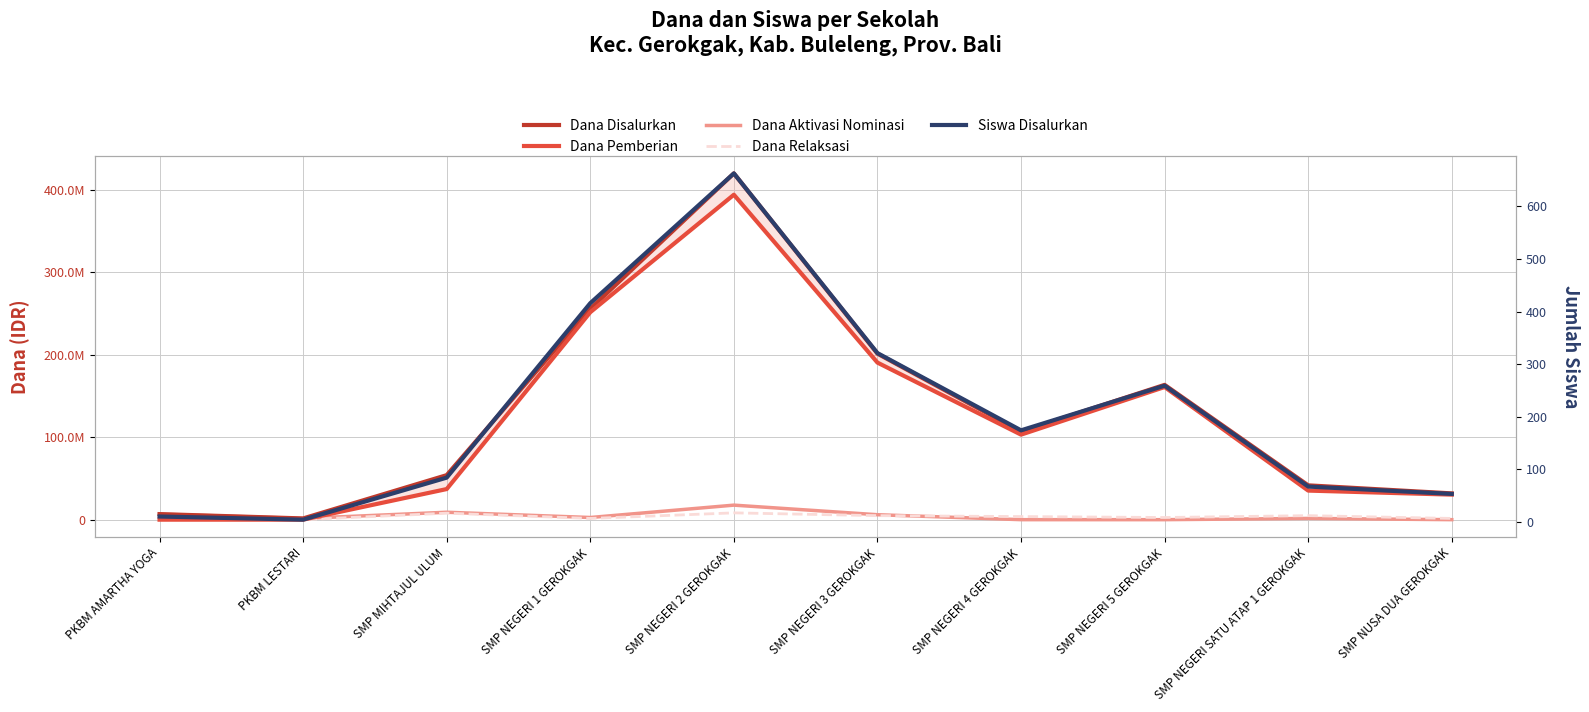

Where is the first local maximum for Dana Aktivasi Nominasi?

SMP MIHTAJUL ULUM